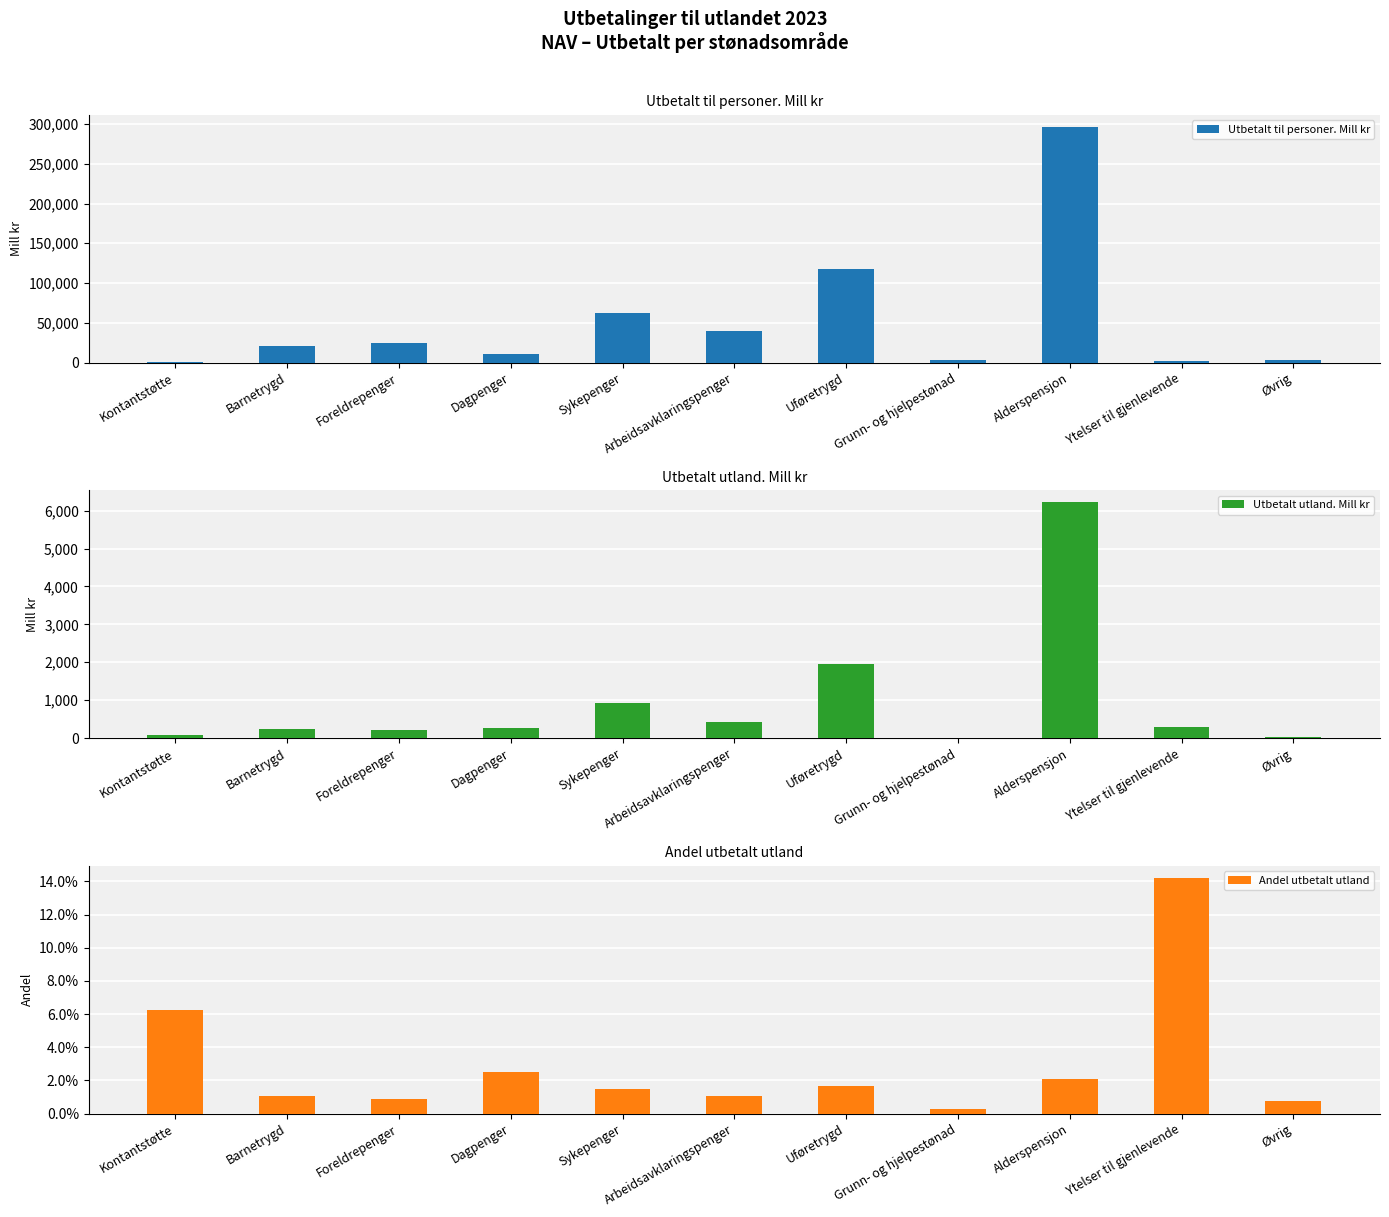

At which category is the sum across all series the highest?

Alderspensjon